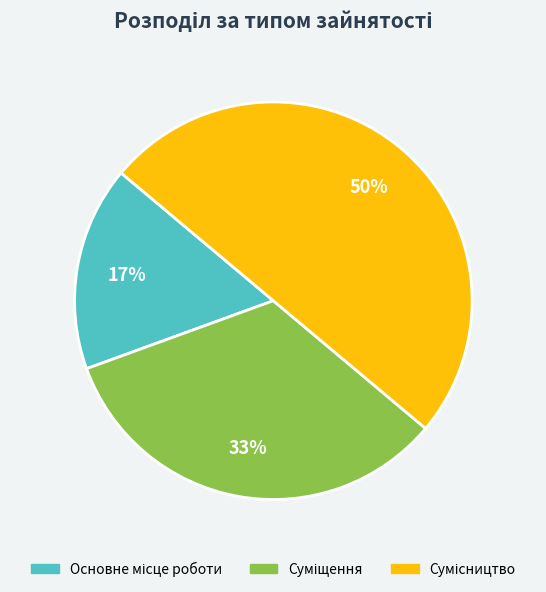

To the nearest percent, what is the difference between the largest and smallest slice percentages?

33%